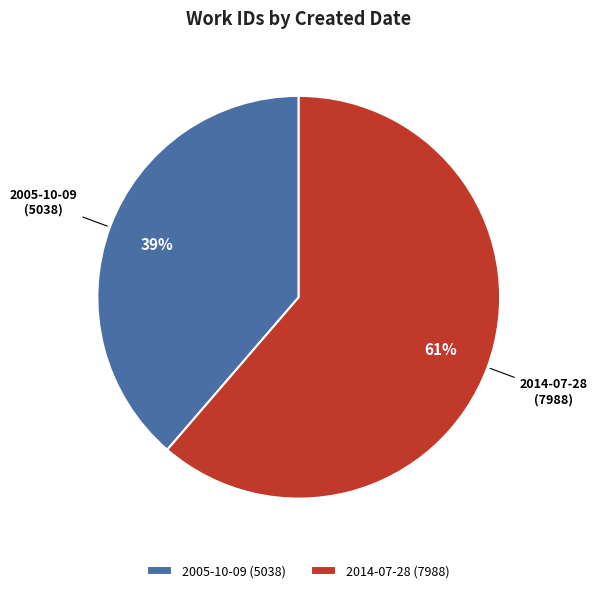

To the nearest percent, what is the combined percentage of 2014-07-28 and 2005-10-09?

100%